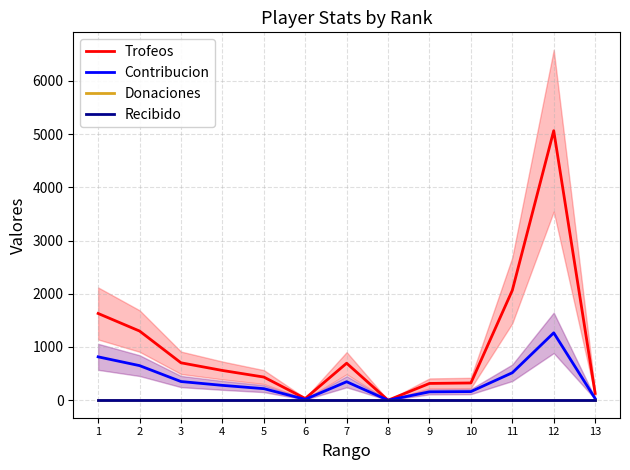

True or false: Trofeos and Contribucion intersect in this chart.

False